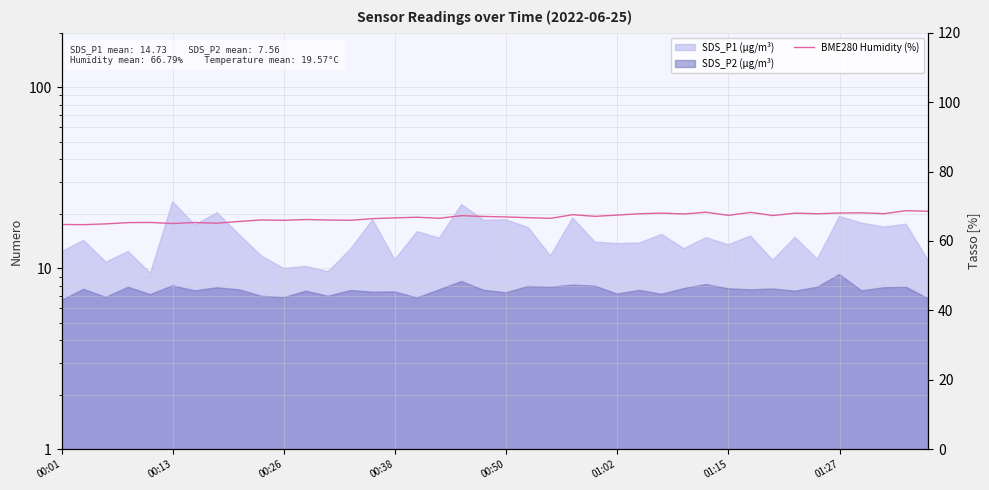

How many points are lower than both their immediate neighbors (excluding endpoints)?

13